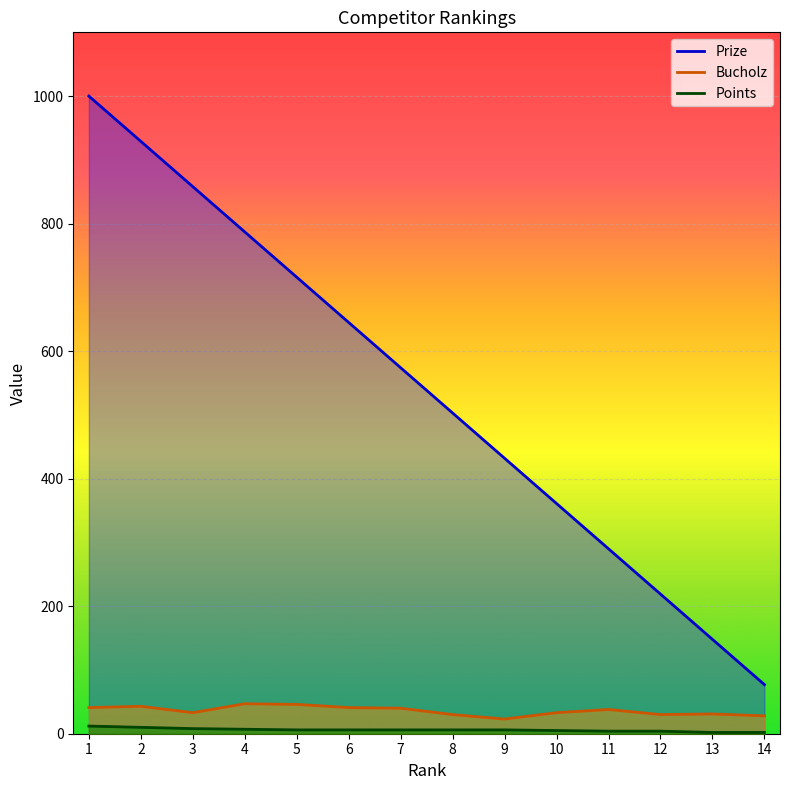

Which series has the largest total across all categories?

Prize